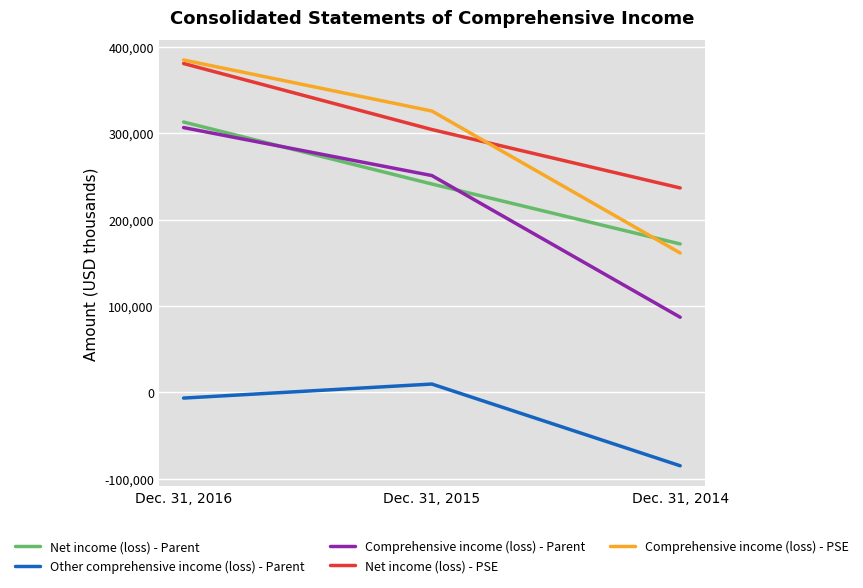

The Comprehensive income (loss) - Parent series shows 354476 at Dec. 31, 2015. True or false?

False